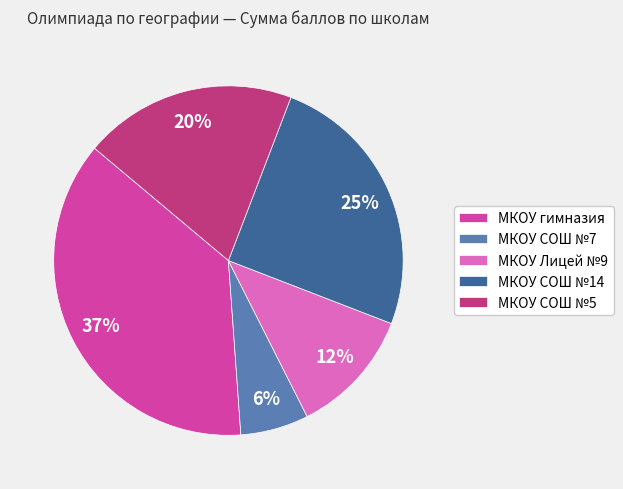

What percentage is the МКОУ СОШ №14 slice, to the nearest percent?

25%